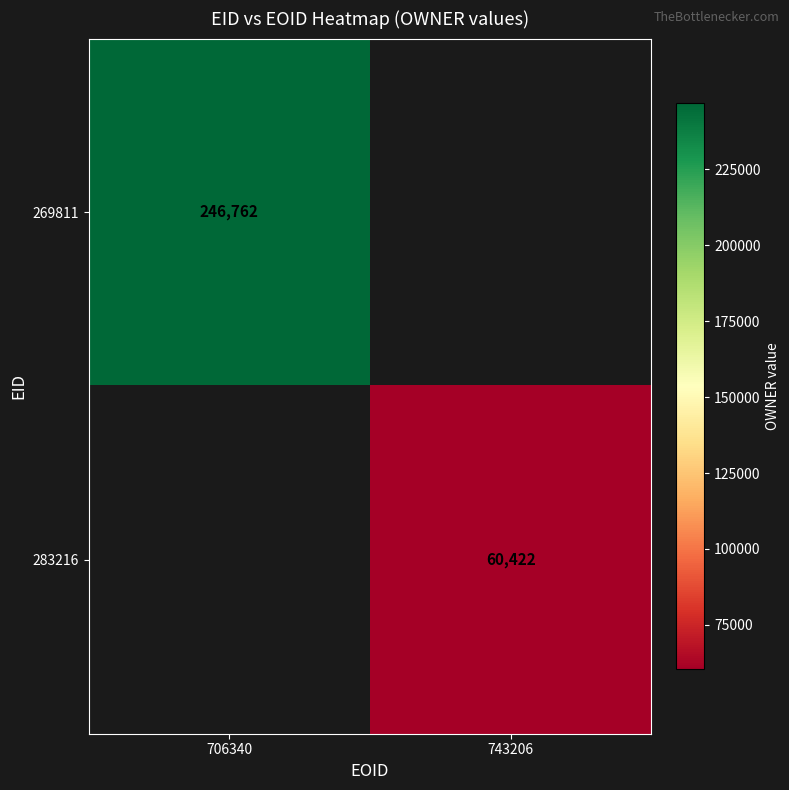

The value of 283216 at 743206 is 60422. True or false?

True